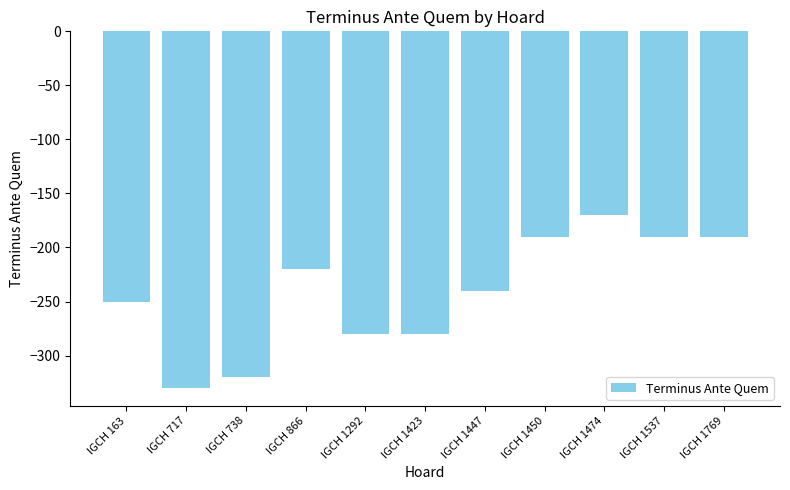

What is the value of the 1st bar from the left?

-250